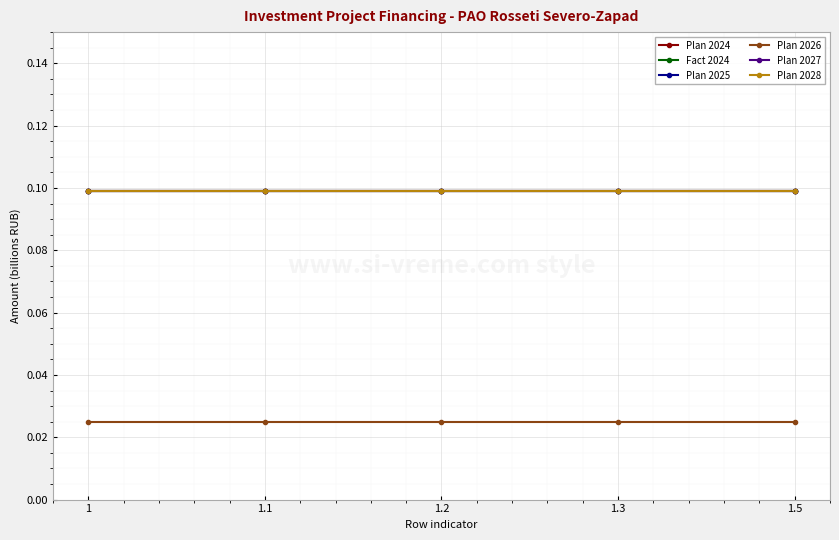

Is this an area chart (filled region under the line)?

No